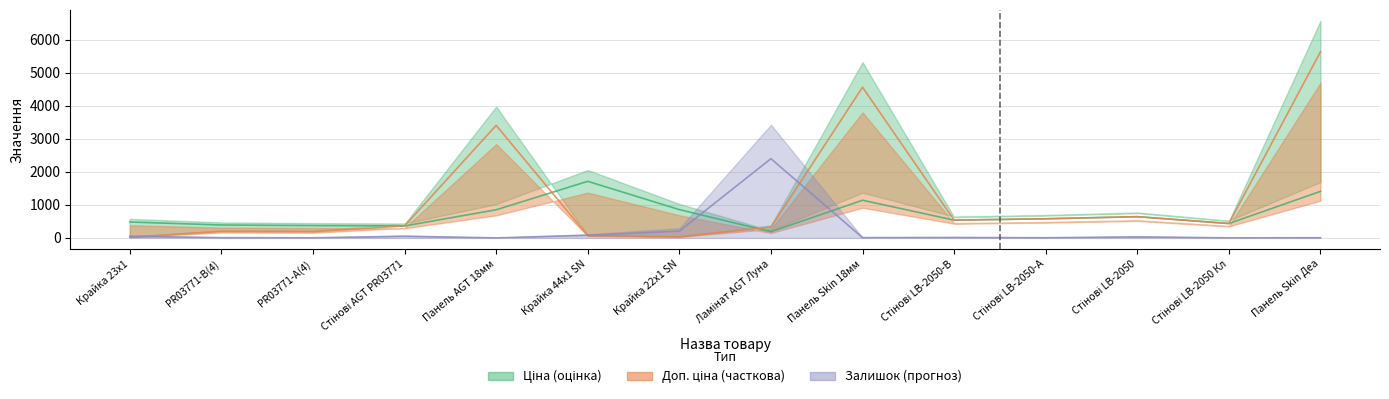

What are all the series names shown in the legend?

Ціна, Доп. ціна, Залишок